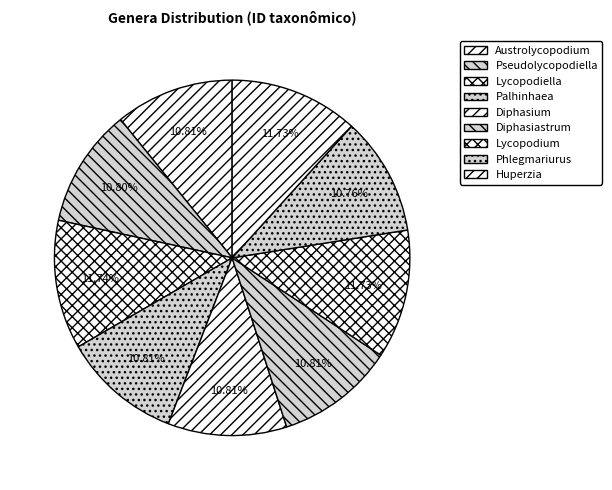

Between Huperzia and Diphasium, which is larger?

Huperzia